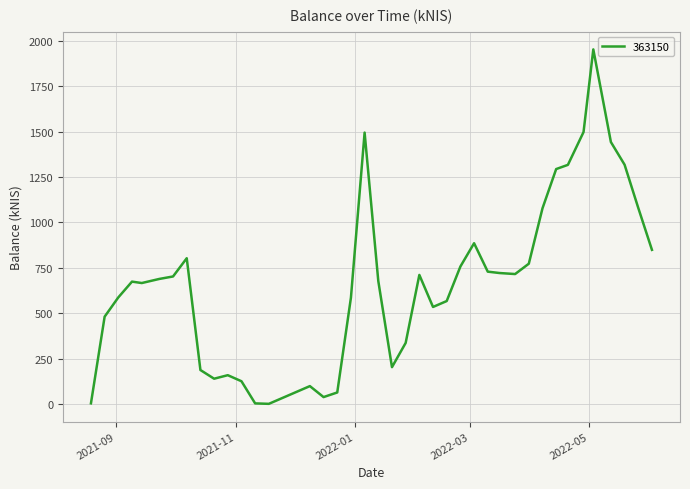

At which category does the data reach its first local valley?

2021-09-14